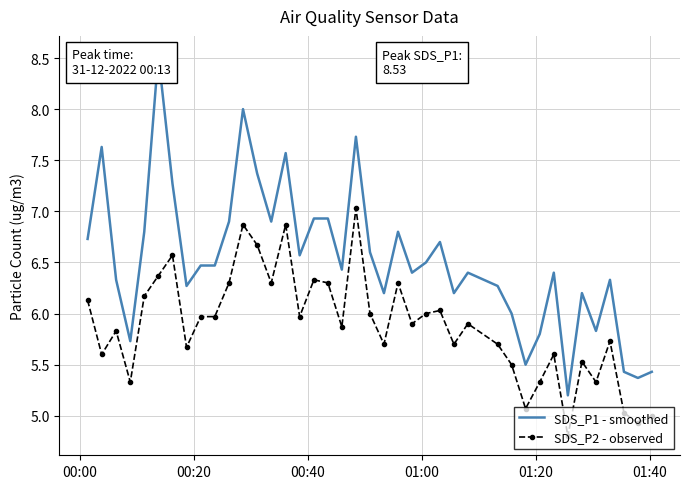

What is the value of the SDS_P2 - observed point at the 14th from the left?

6.3